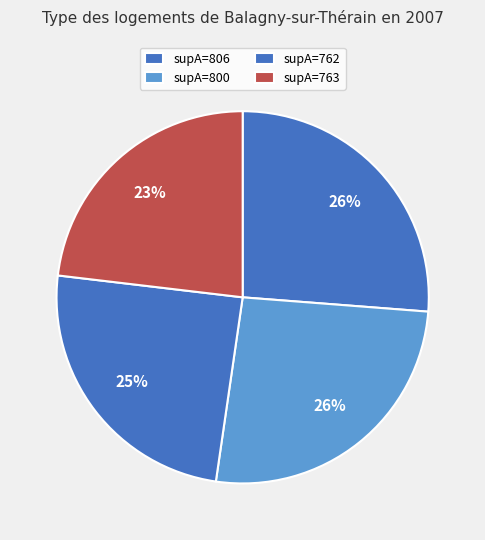

How many segments does this pie chart have?

4